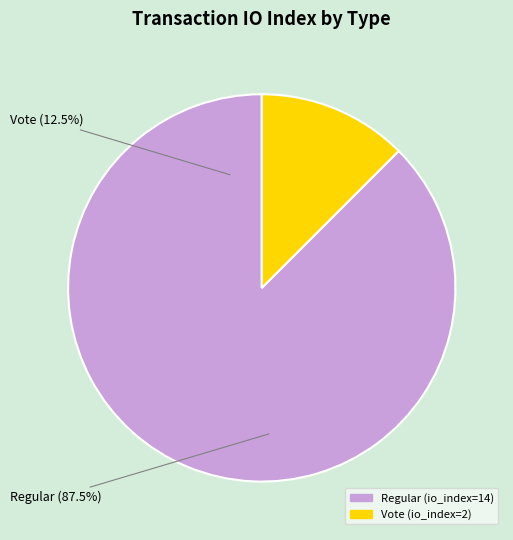

How much of the chart is everything except Regular (io_index=14)?

12.5%